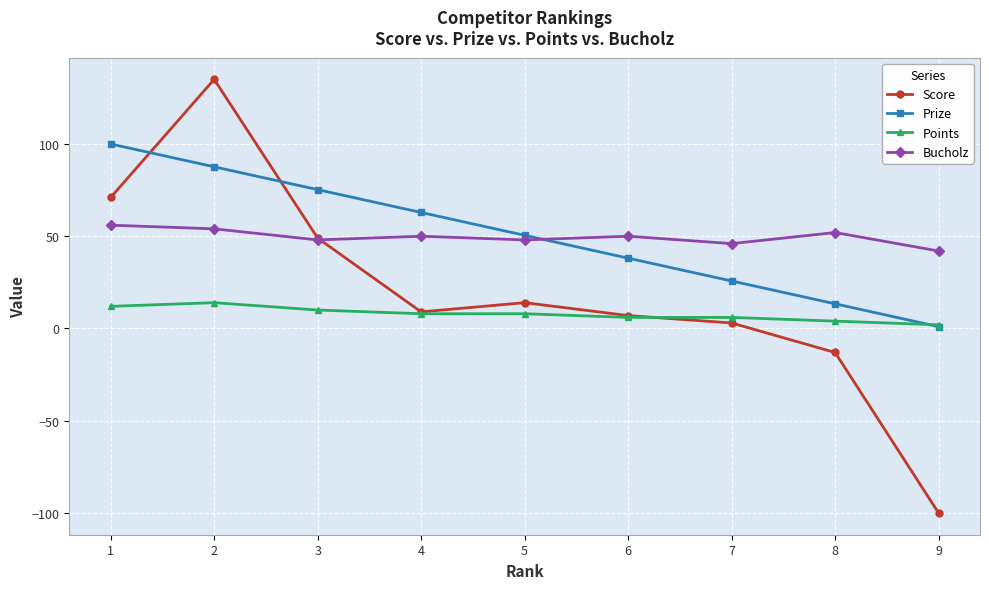

True or false: Points has more than 0 interior local peaks.

True